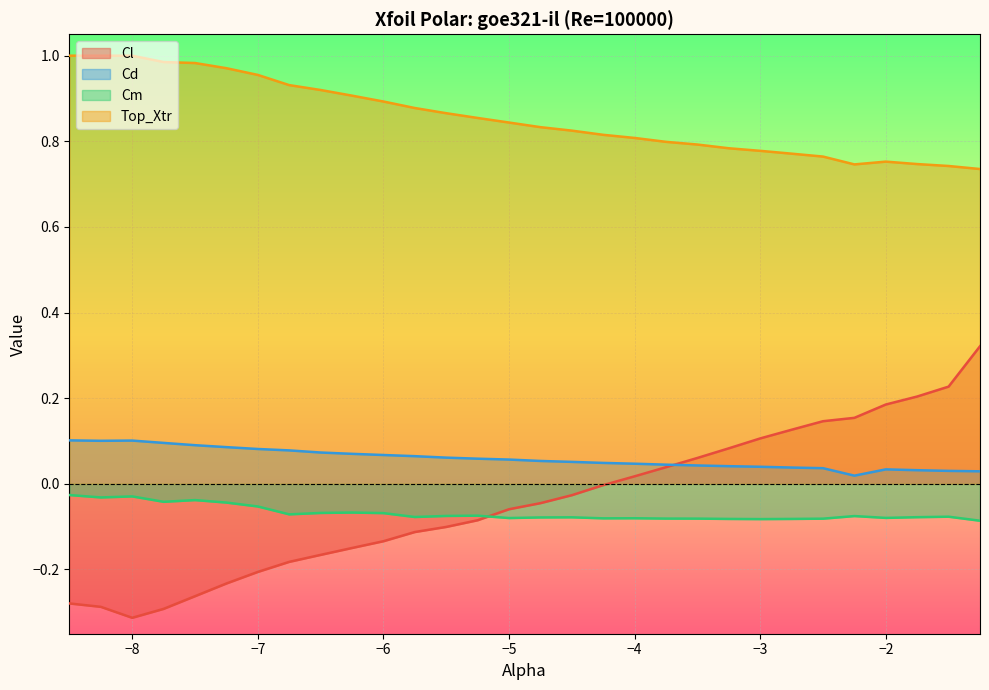

What is the smallest value displayed?

-0.3